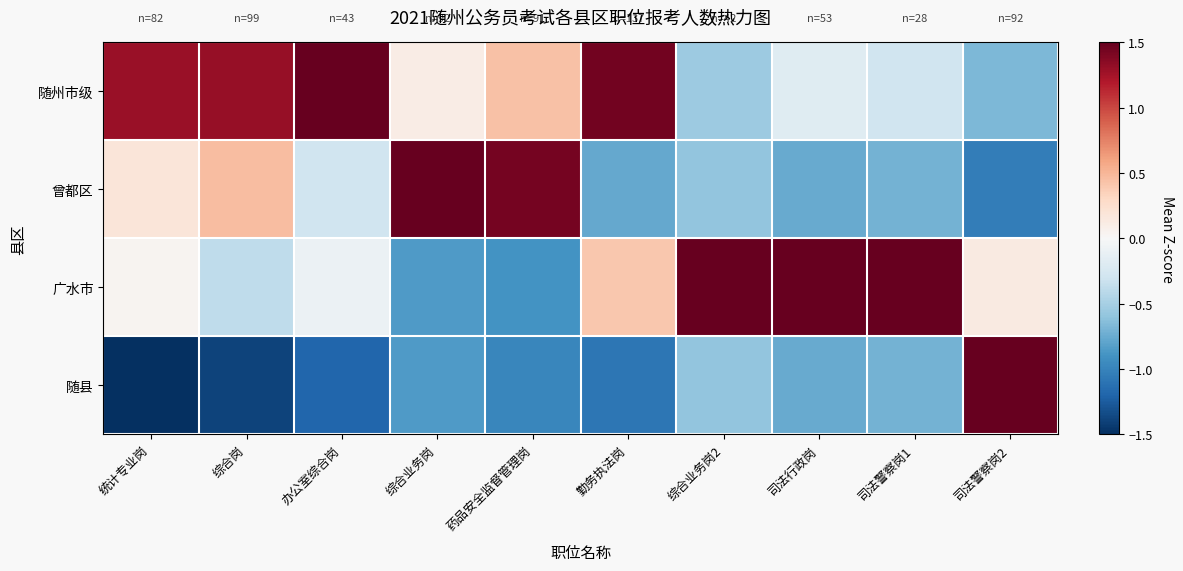

Rank the series by their maximum value, from highest to lowest.

广水市, 曾都区, 随州市级, 随县